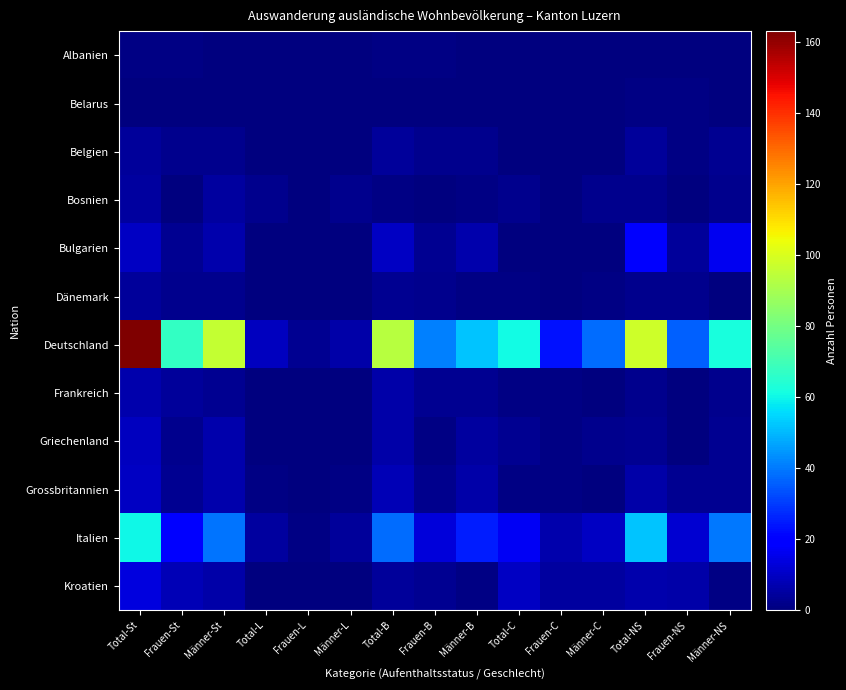

At Total-NS, list the series in order from largest to smallest.

Deutschland, Italien, Bulgarien, Kroatien, Grossbritannien, Belgien, Griechenland, Bosnien, Dänemark, Frankreich, Belarus, Albanien